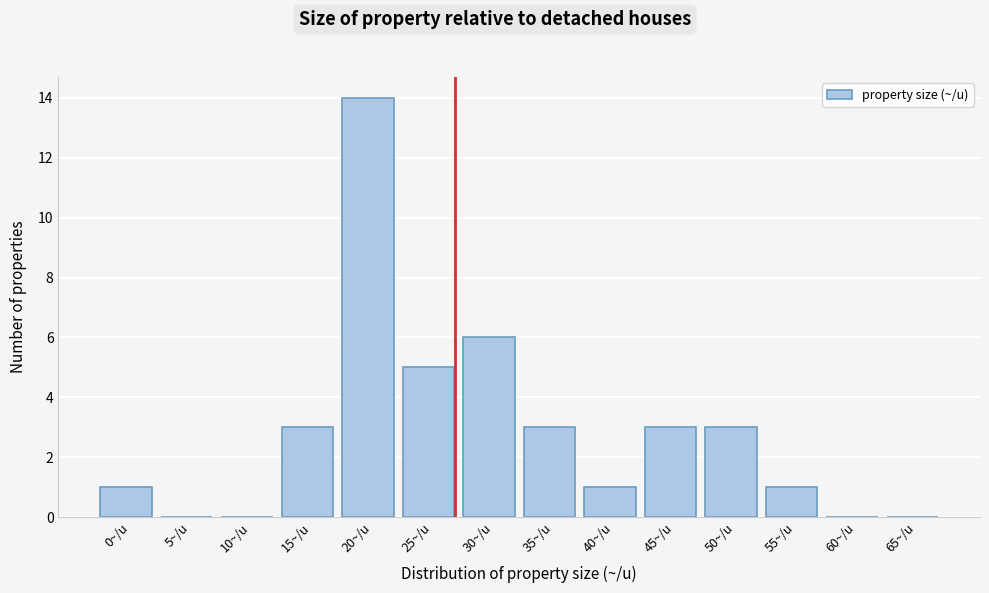

Reading left to right, list all the values displayed in this chart.

0~/u=1	5~/u=0	10~/u=0	15~/u=3	20~/u=14	25~/u=5	30~/u=6	35~/u=3	40~/u=1	45~/u=3	50~/u=3	55~/u=1	60~/u=0	65~/u=0